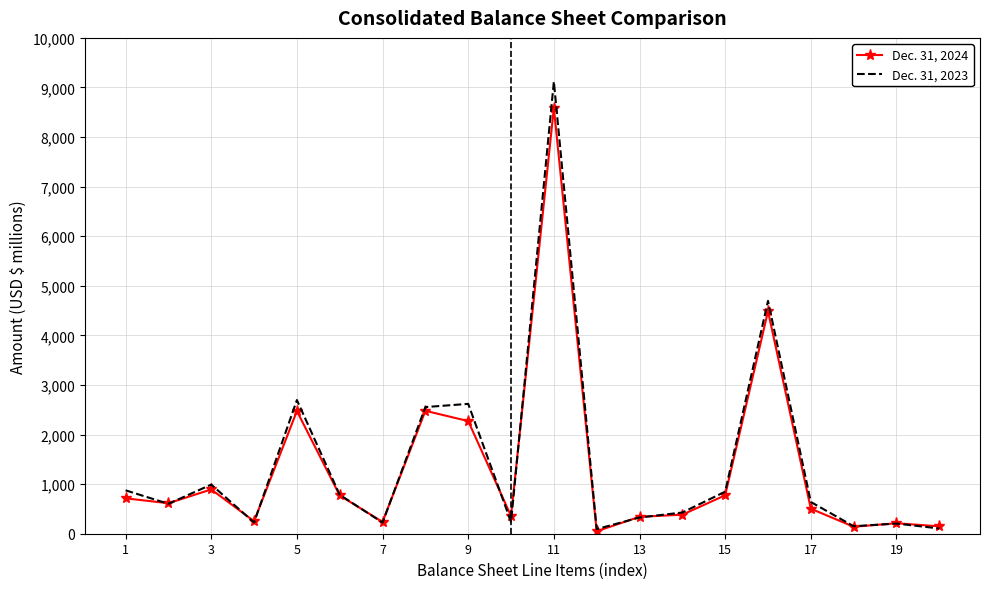

Rank the series by their average value, from lowest to highest.

Dec. 31, 2024, Dec. 31, 2023